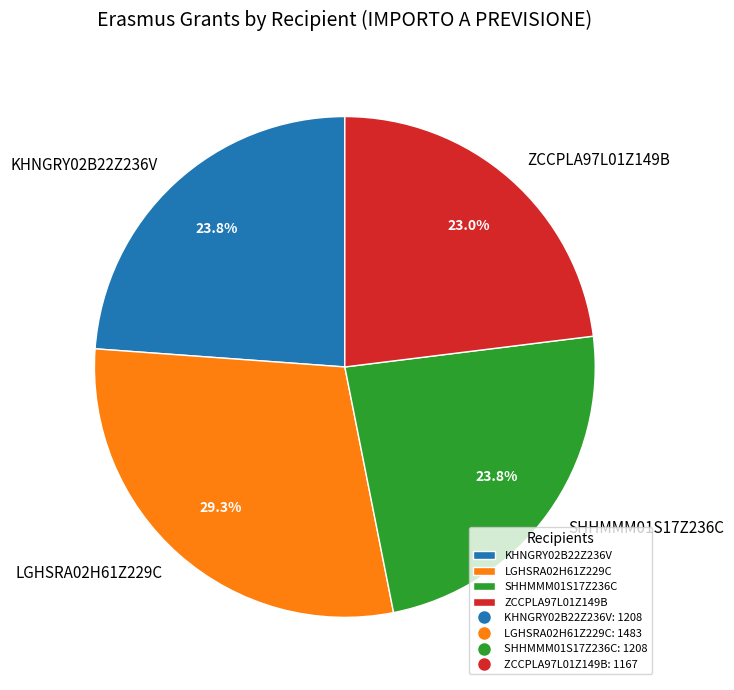

The ZCCPLA97L01Z149B slice represents 23% of the pie. True or false?

True